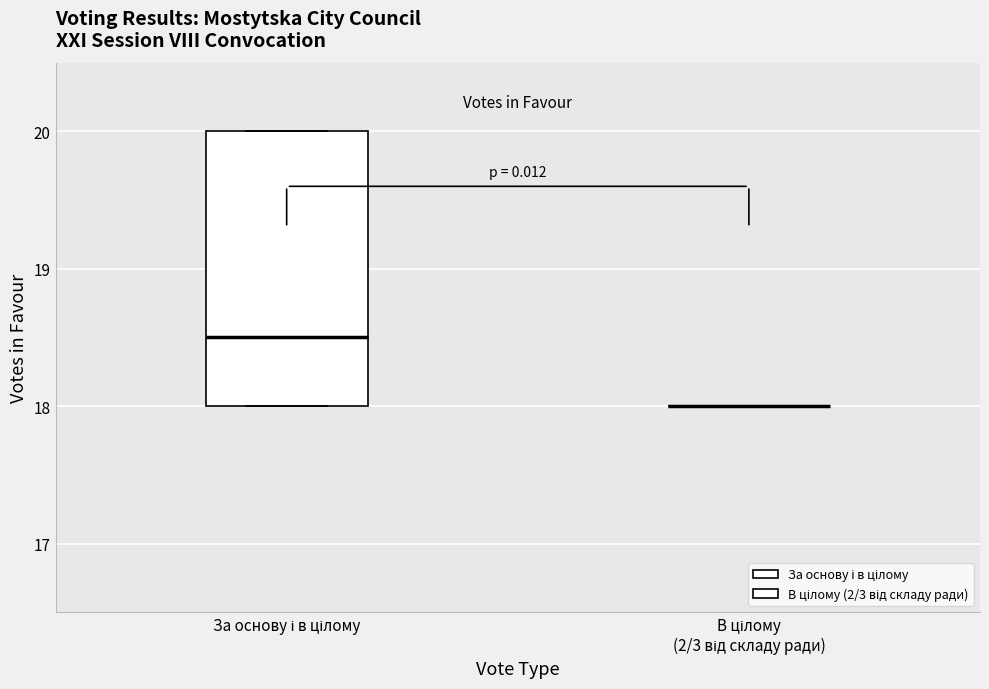

Reading left to right, transcribe this box plot: for each box, give where its median line is, the range the box spans, and where its two whiskers end, as read against the y-axis. The values are not printed on the chart, so give them approximately, as read against the axis.

За основу і в цілому: median 18.5, box 18.0 to 20.0, whiskers 18.0 to 20.0
В цілому (2/3 від складу ради): box collapsed to a line at 18.0, whiskers 18.0 to 18.0